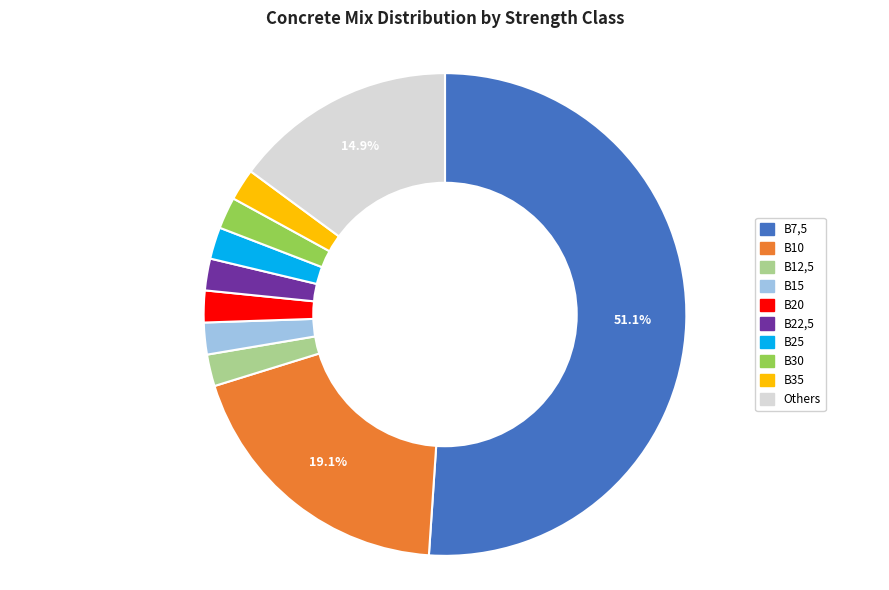

How many slices are in this pie chart?

10